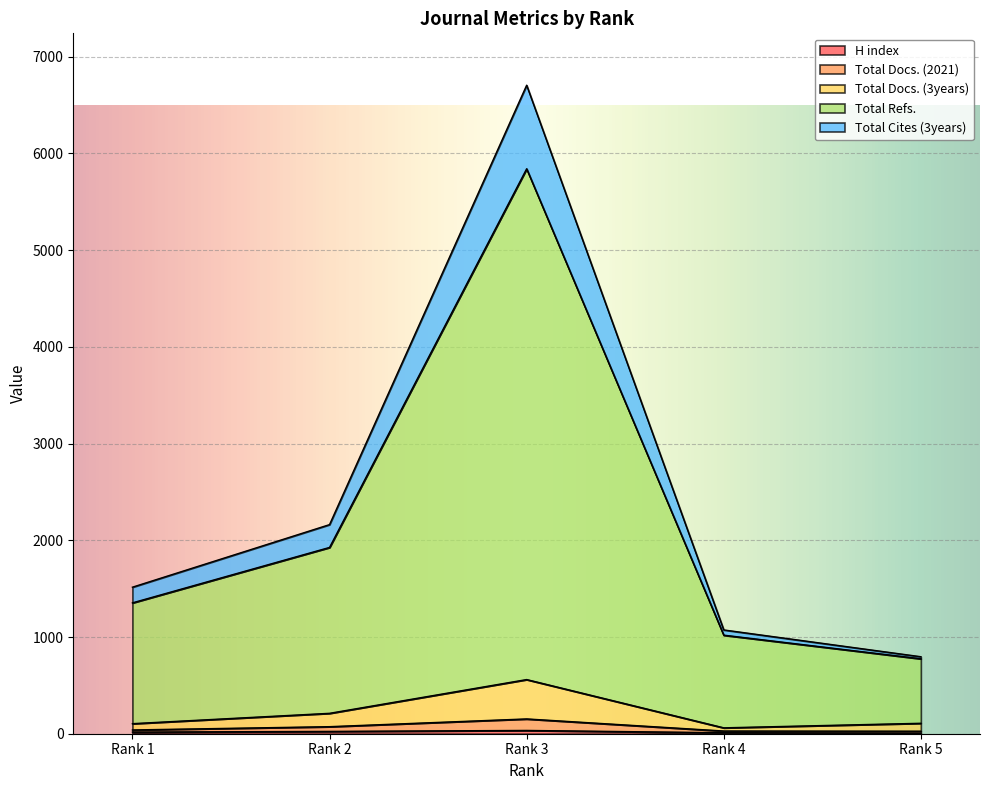

How many interior local peaks does the Total Docs. (2021) series have?

1